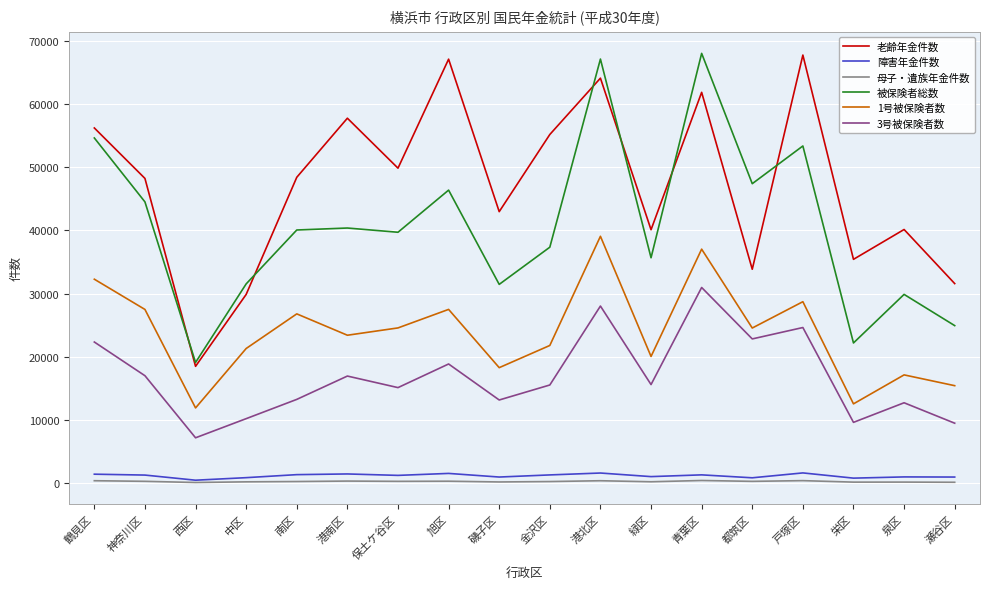

What is the difference between the highest and lowest values at 神奈川区?

47917